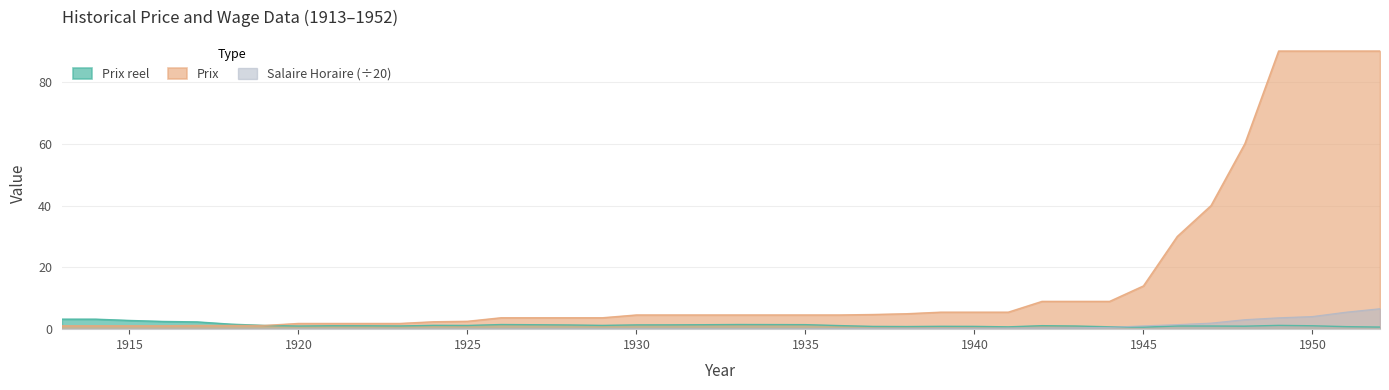

Count the number of categories in the chart.

40